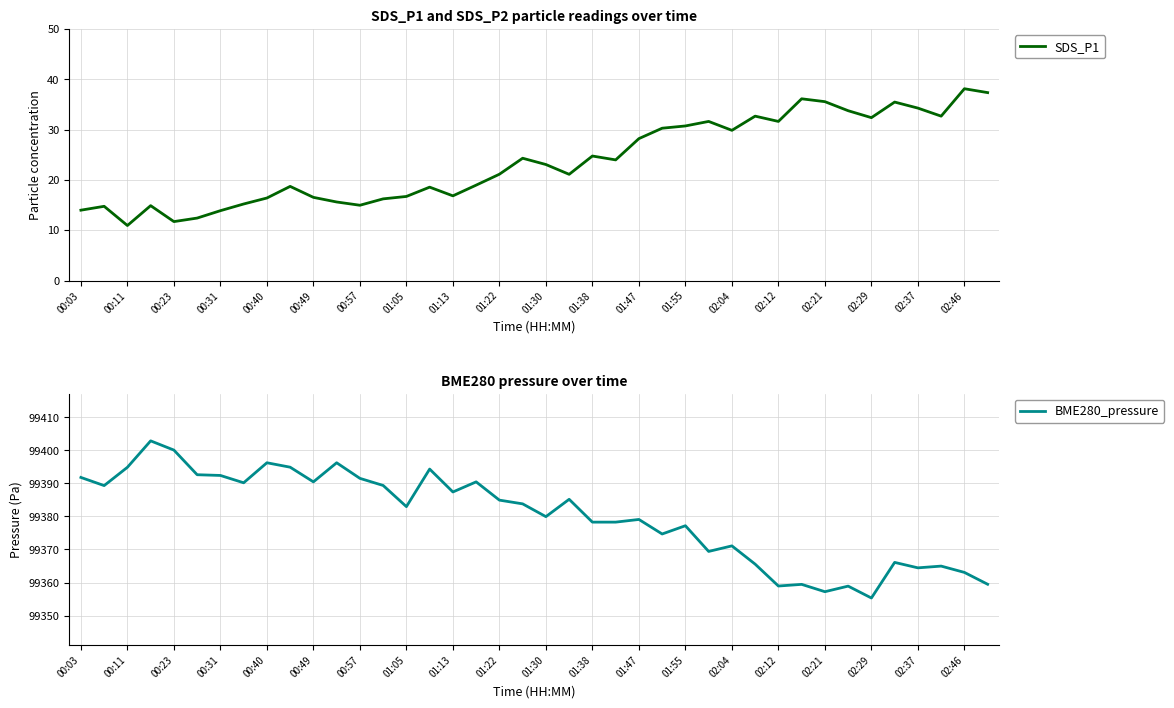

Rank the series by their maximum value, from lowest to highest.

SDS_P1, BME280_pressure